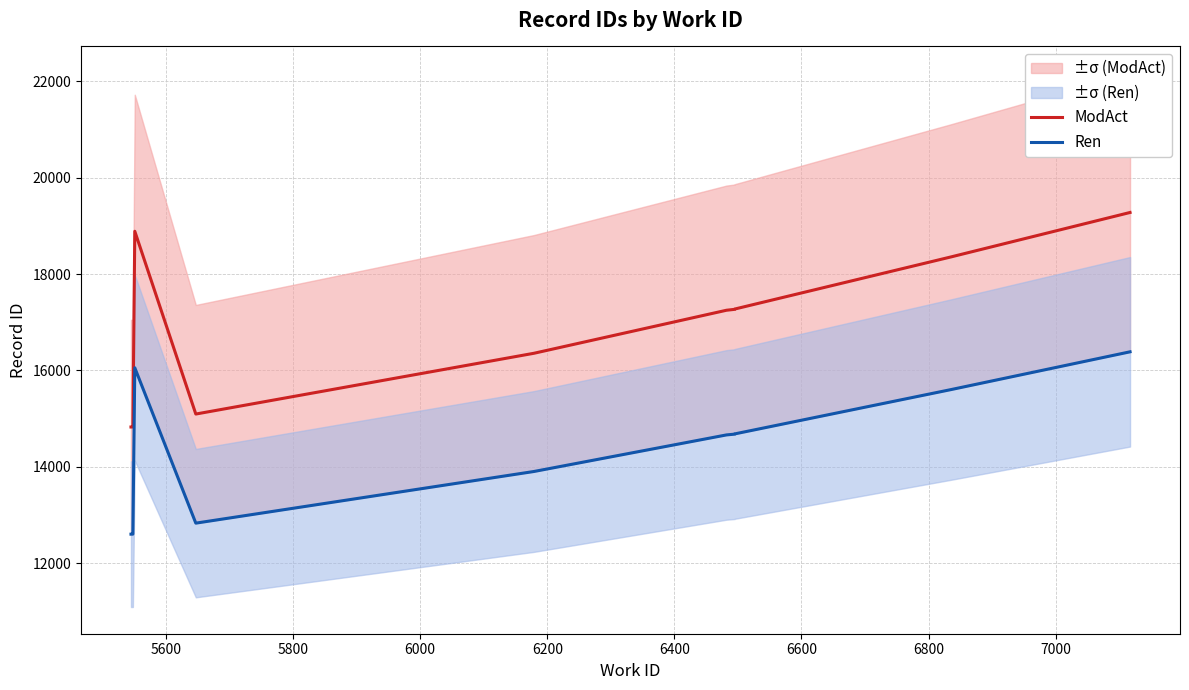

Which series has the largest total across all categories?

ModAct